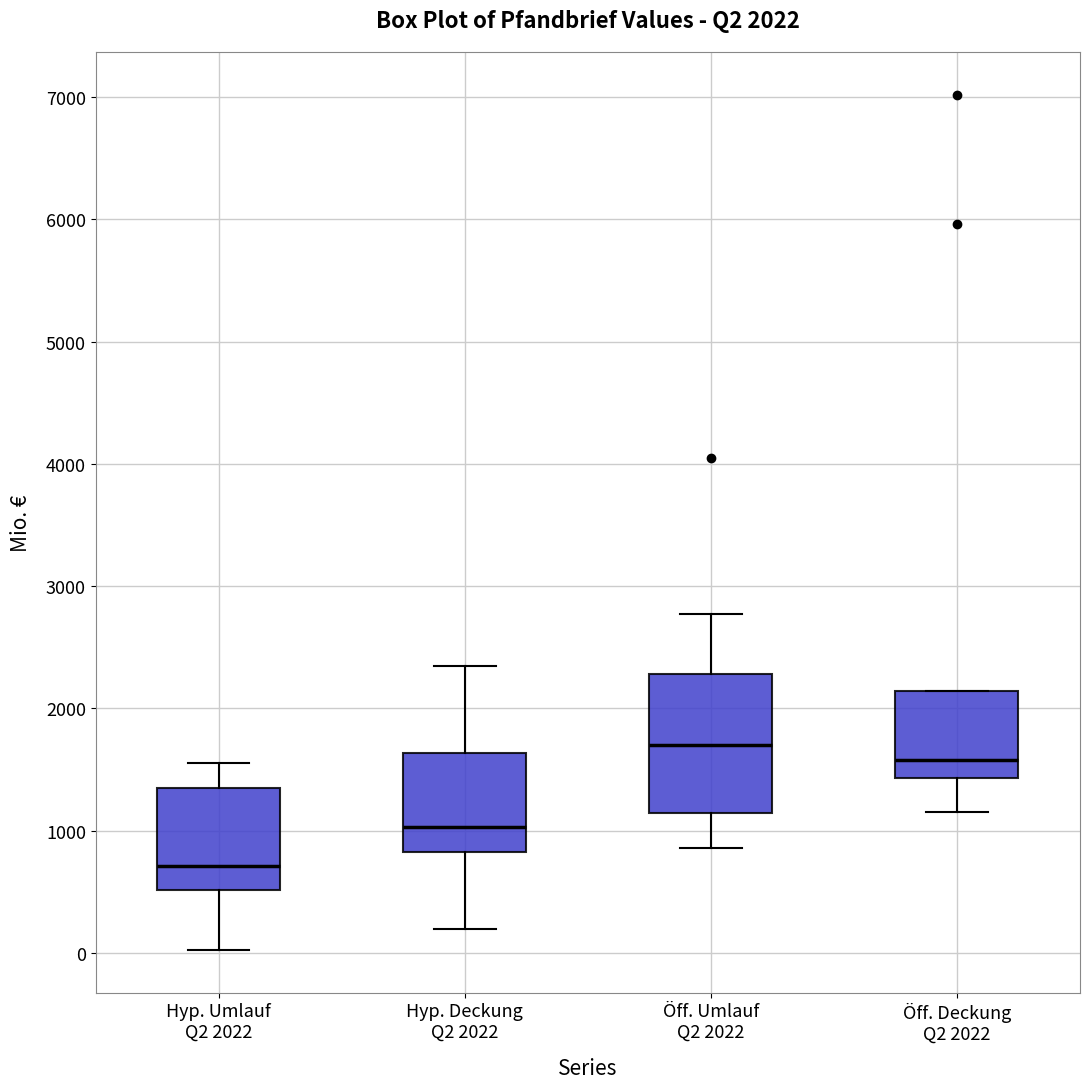

Comparing the boxes themselves (not the whiskers), which one is the tallest?

Öff. Umlauf Q2 2022